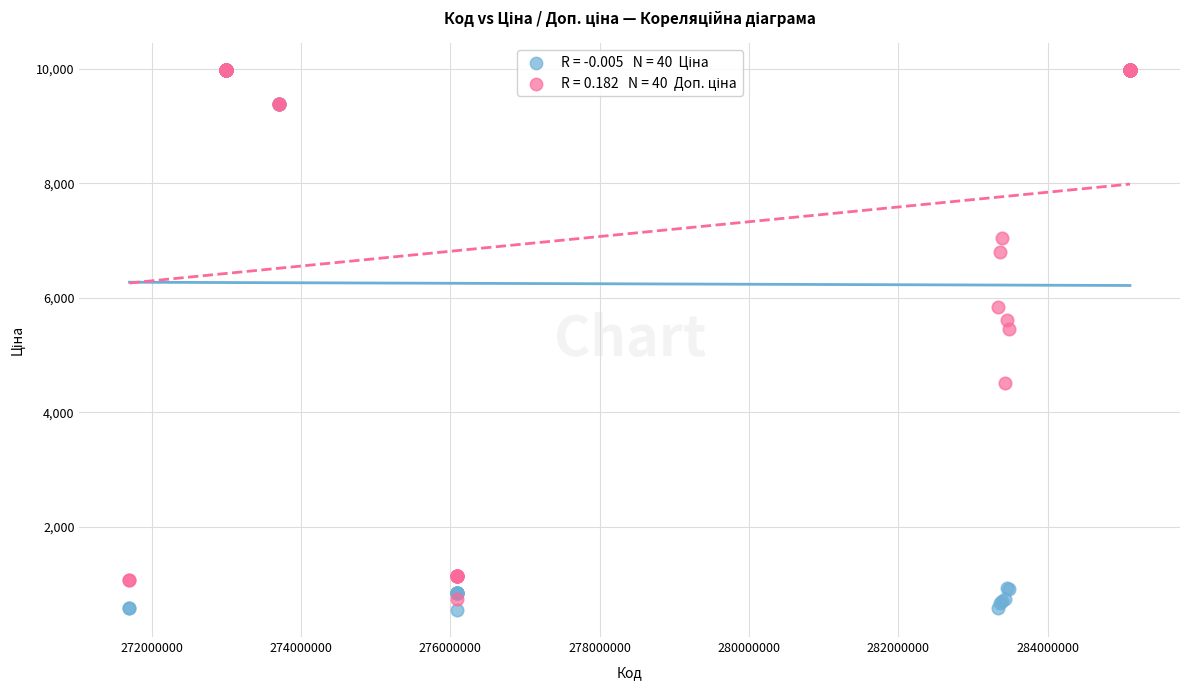

Across all series, what Y value is closest to 5263?

5462.3